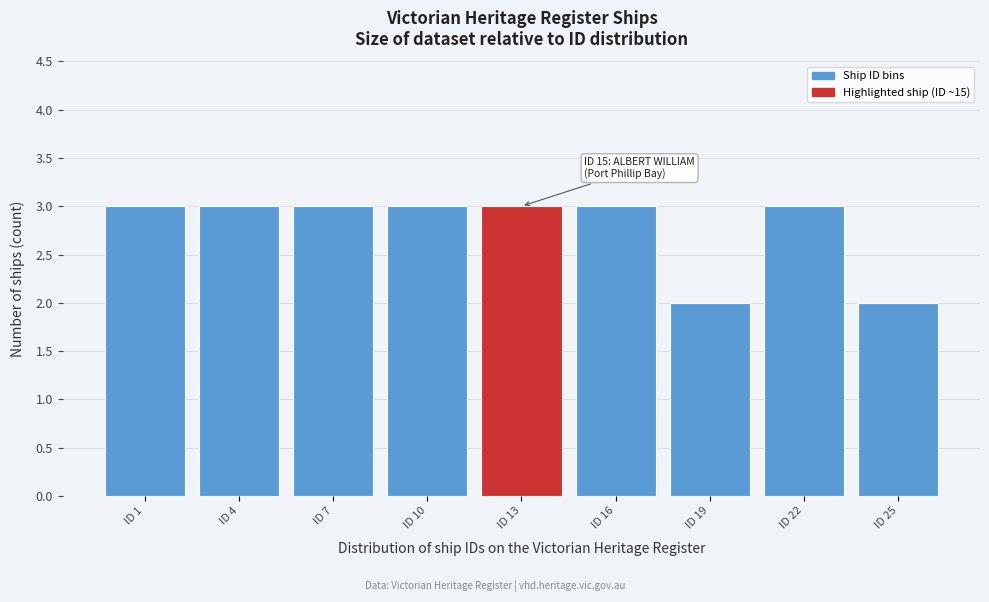

Reading right to left, extract all data points from this chart.

ID 25=2	ID 22=3	ID 19=2	ID 16=3	ID 13=3	ID 10=3	ID 7=3	ID 4=3	ID 1=3